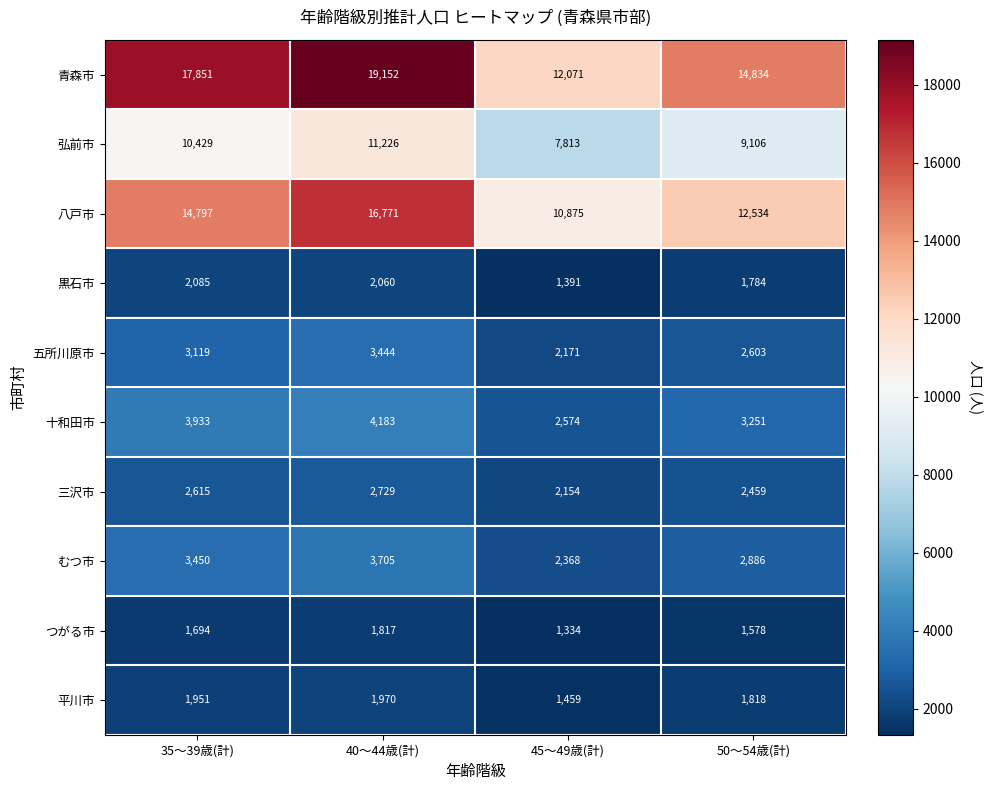

At 40～44歳(計), list the series in order from smallest to largest.

つがる市, 平川市, 黒石市, 三沢市, 五所川原市, むつ市, 十和田市, 弘前市, 八戸市, 青森市